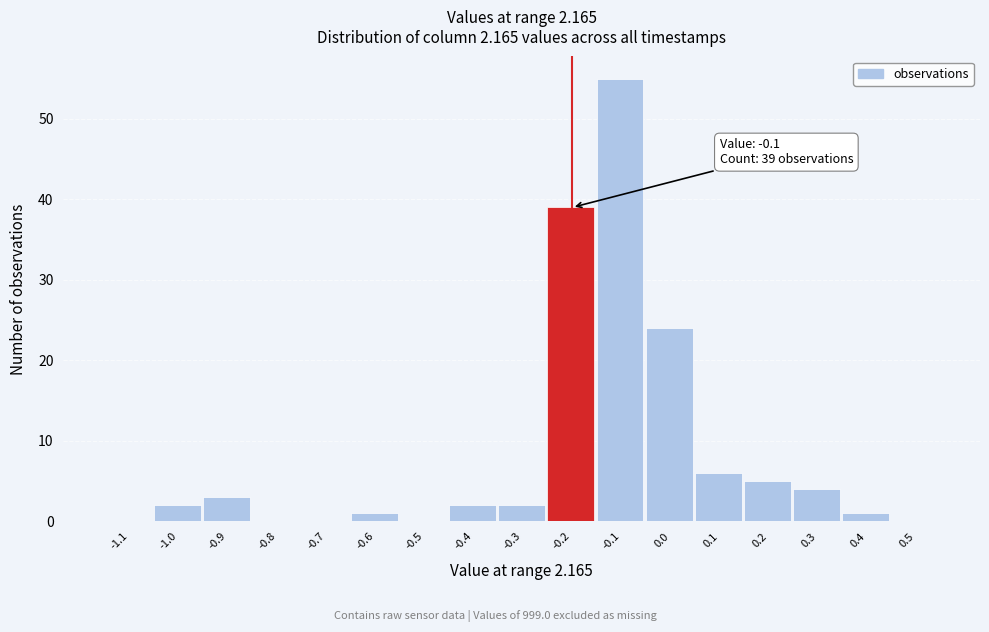

Reading right to left, what are all the values shown in this chart?

0.5=0	0.4=1	0.3=4	0.2=5	0.1=6	0.0=24	-0.1=55	-0.2=39	-0.3=2	-0.4=2	-0.5=0	-0.6=1	-0.7=0	-0.8=0	-0.9=3	-1.0=2	-1.1=0